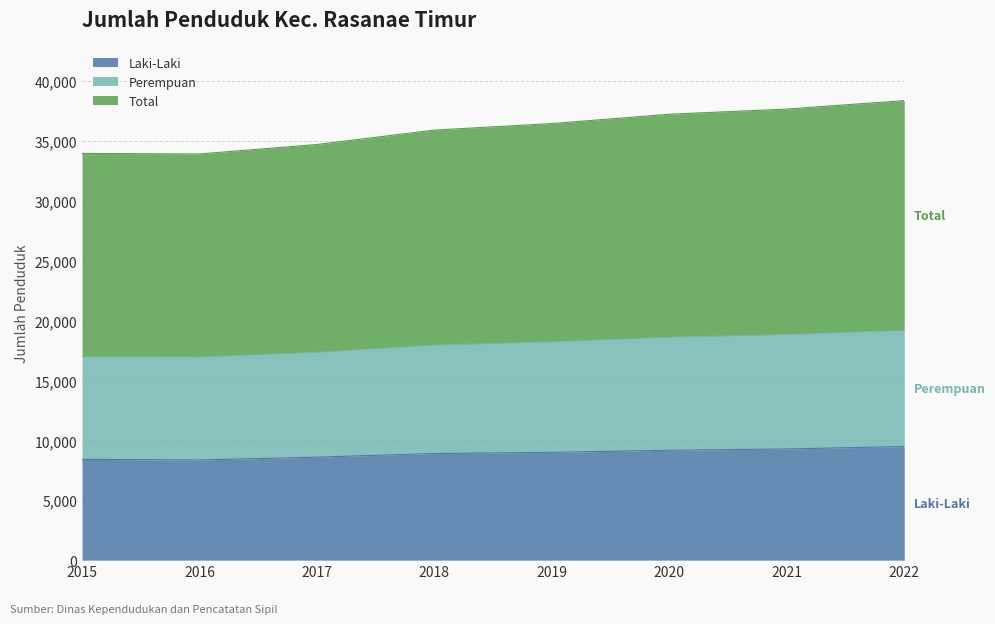

True or false: Total and Laki-Laki intersect in this chart.

False